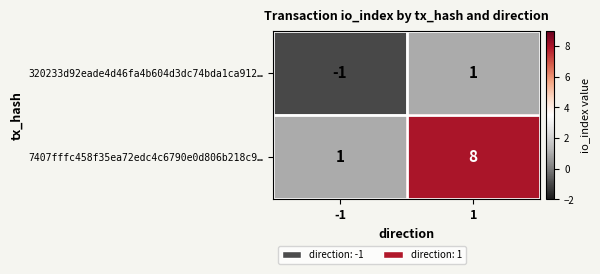

Reading right to left, what are all the values shown in this chart?

320233d92eade4d46fa4b604d3dc74bda1ca912…: 1	-1
7407fffc458f35ea72edc4c6790e0d806b218c9…: 8	1